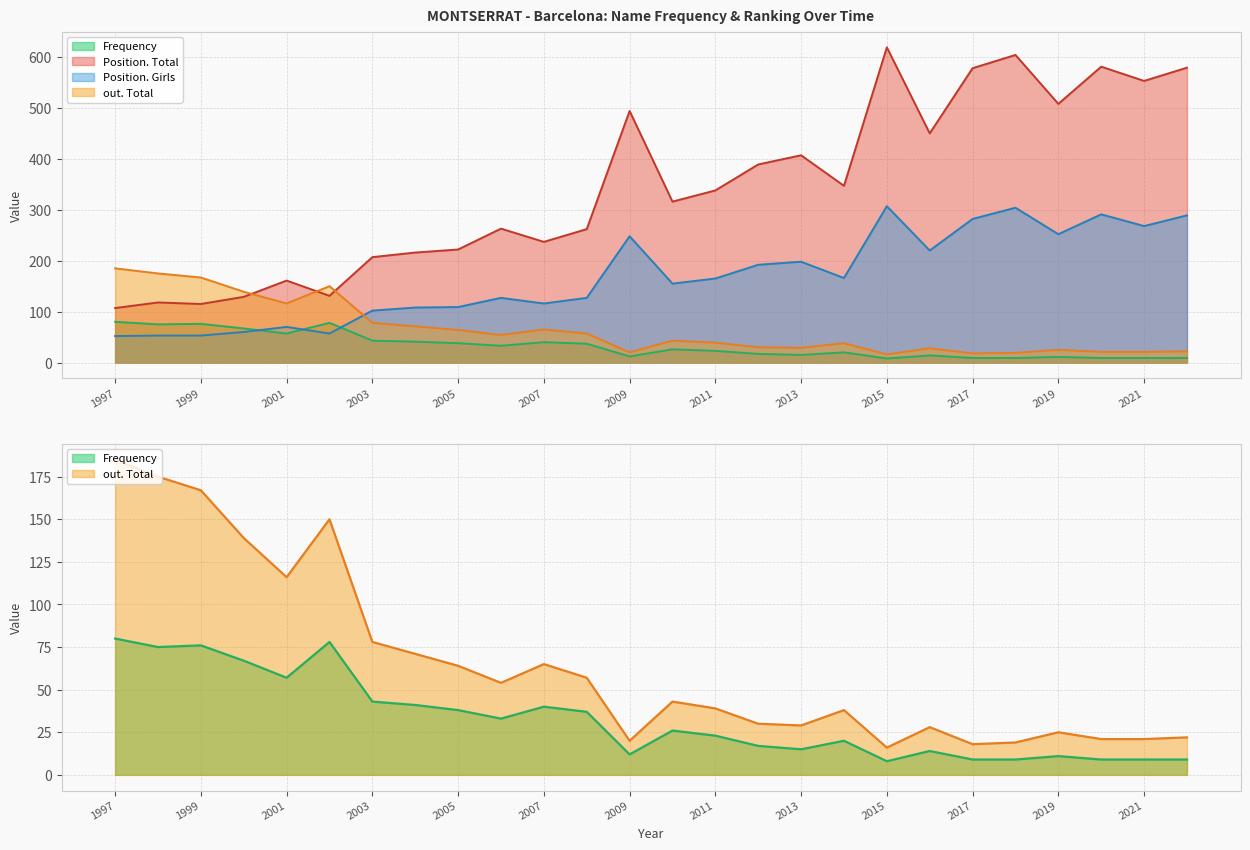

Which category has the highest value in the Frequency series?

1997